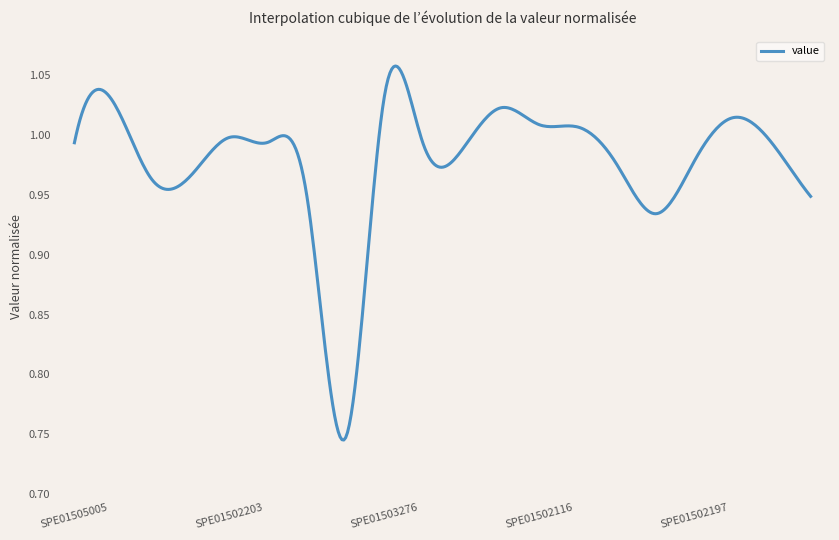

What is the difference between the maximum and minimum values?

0.3